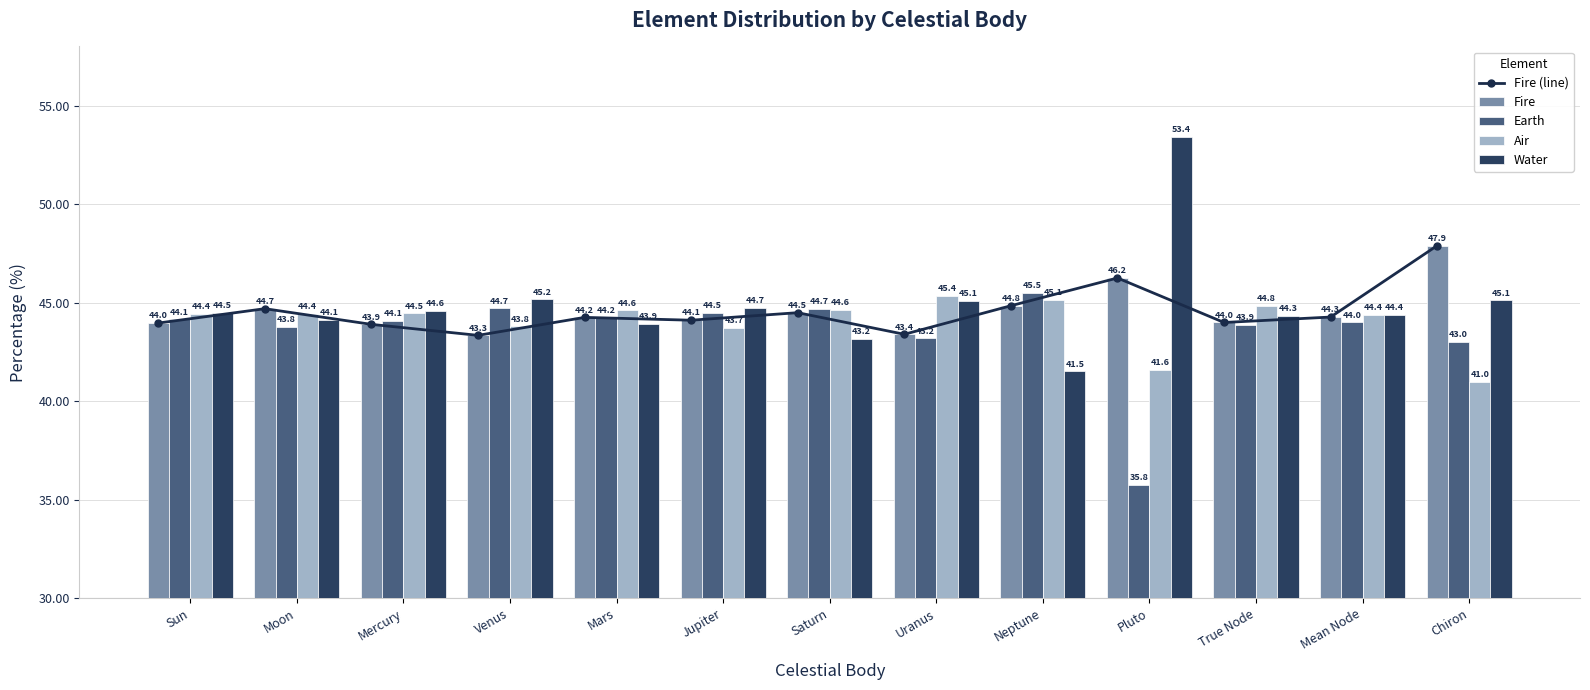

What is the highest value of the Water series?

53.4